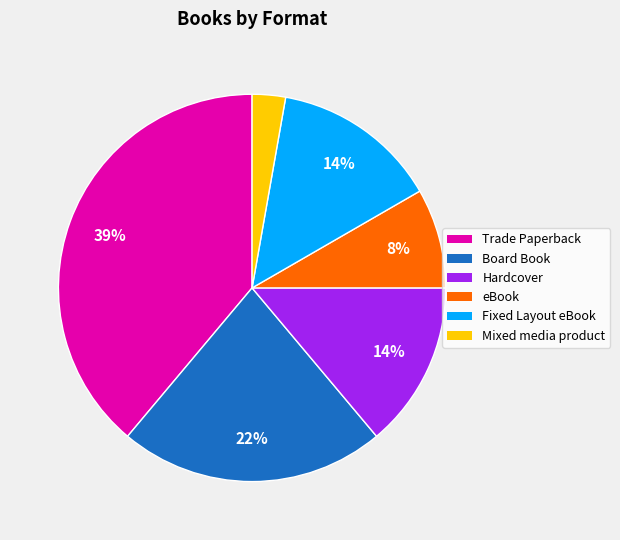

How many slices are in this pie chart?

6